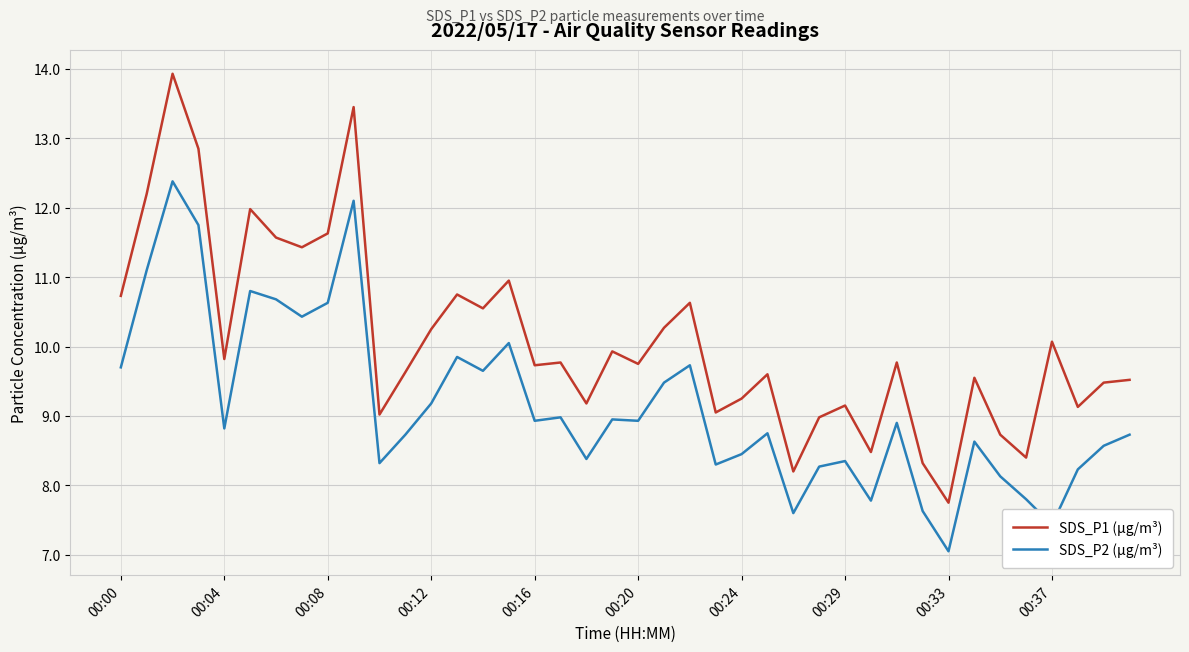

What is the maximum value shown in the chart?

13.9